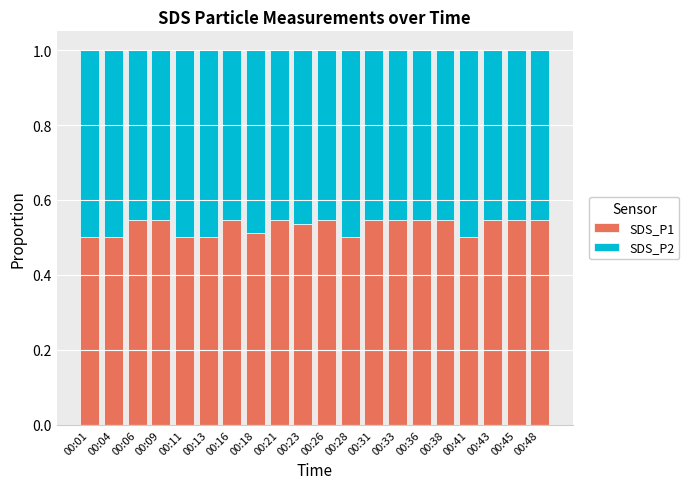

What is the total value across all series at 00:31?

1.0